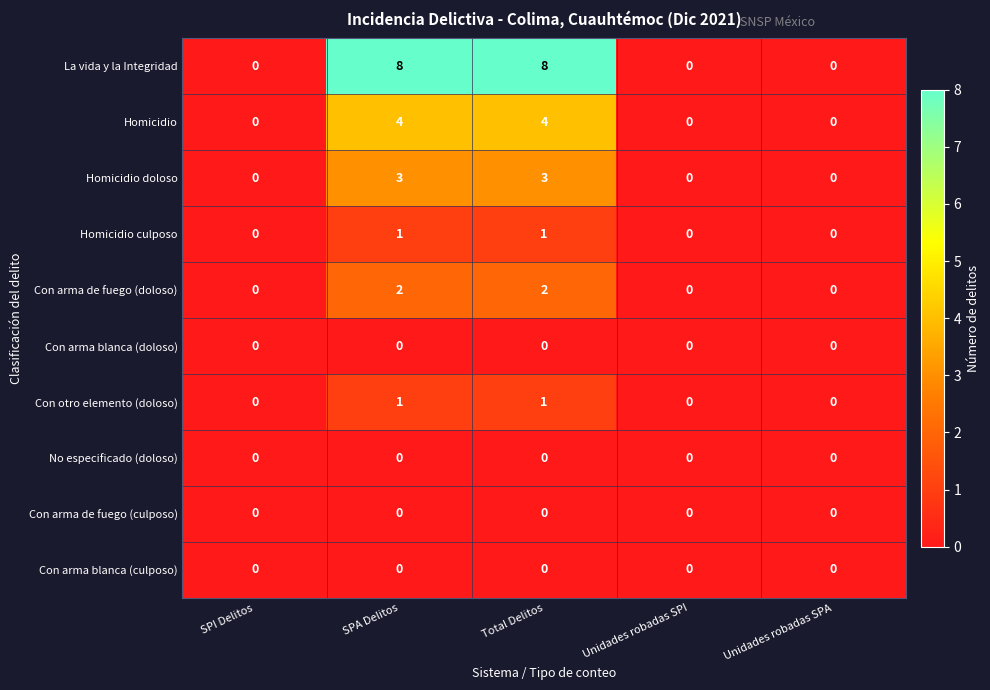

Between SPA Delitos and Unidades robadas SPI, which series saw the biggest shift?

La vida y la Integridad